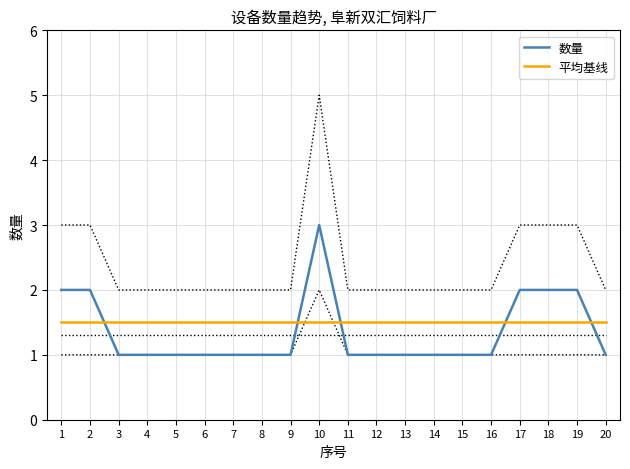

Read the 数量 value at 7.

1.0